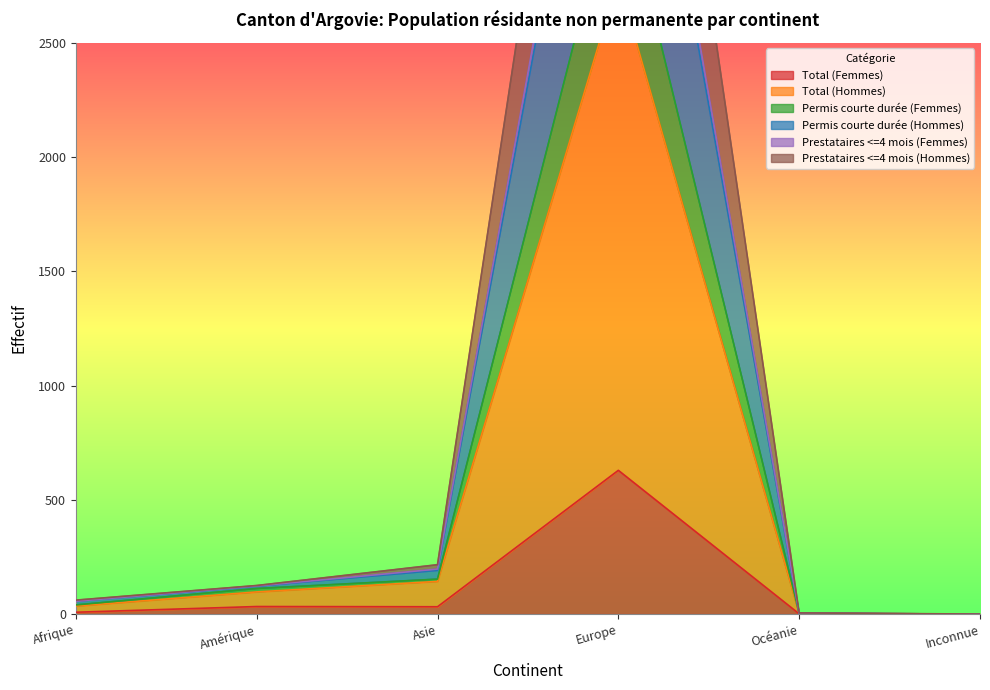

True or false: Permis courte durée (Femmes) has more than 2 interior local peaks.

False